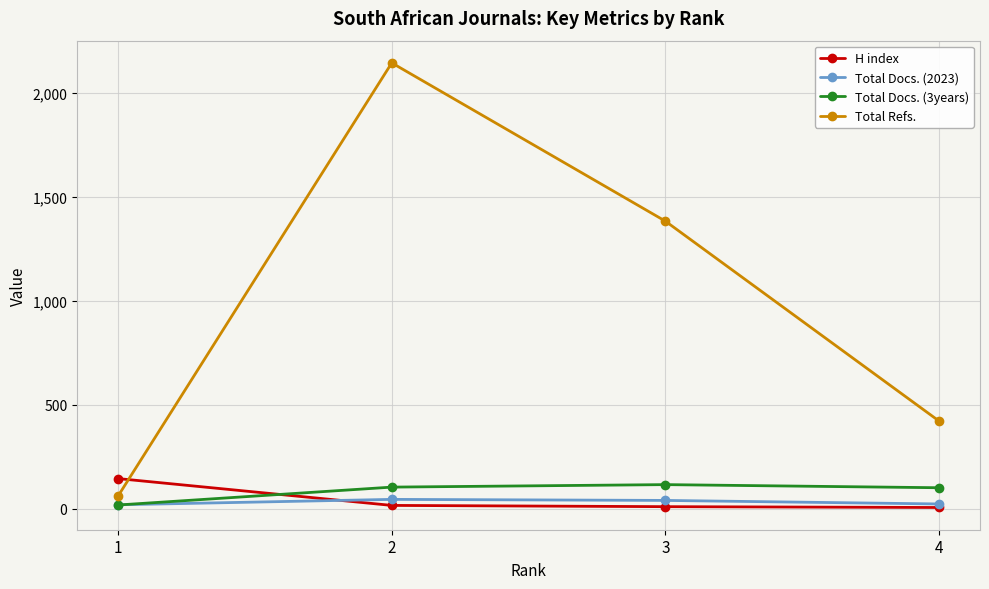

Read the Total Docs. (2023) value at 2, to the nearest 5.

45